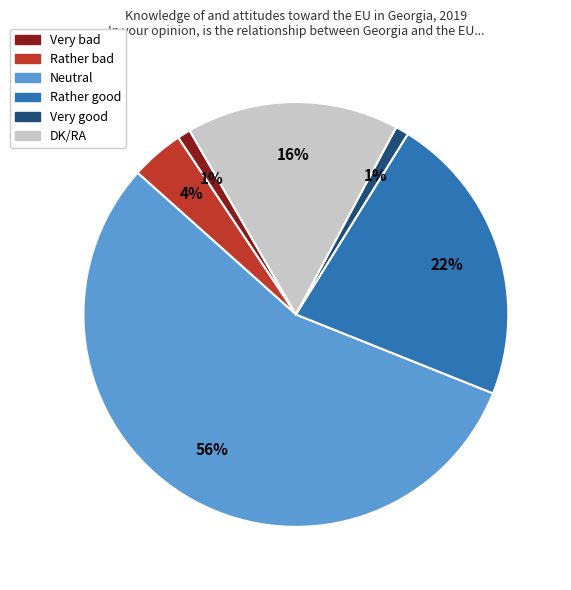

What percentage is the Rather good slice, to the nearest percent?

22%